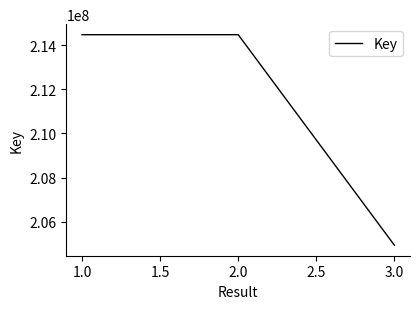

How many distinct data groups are displayed?

1